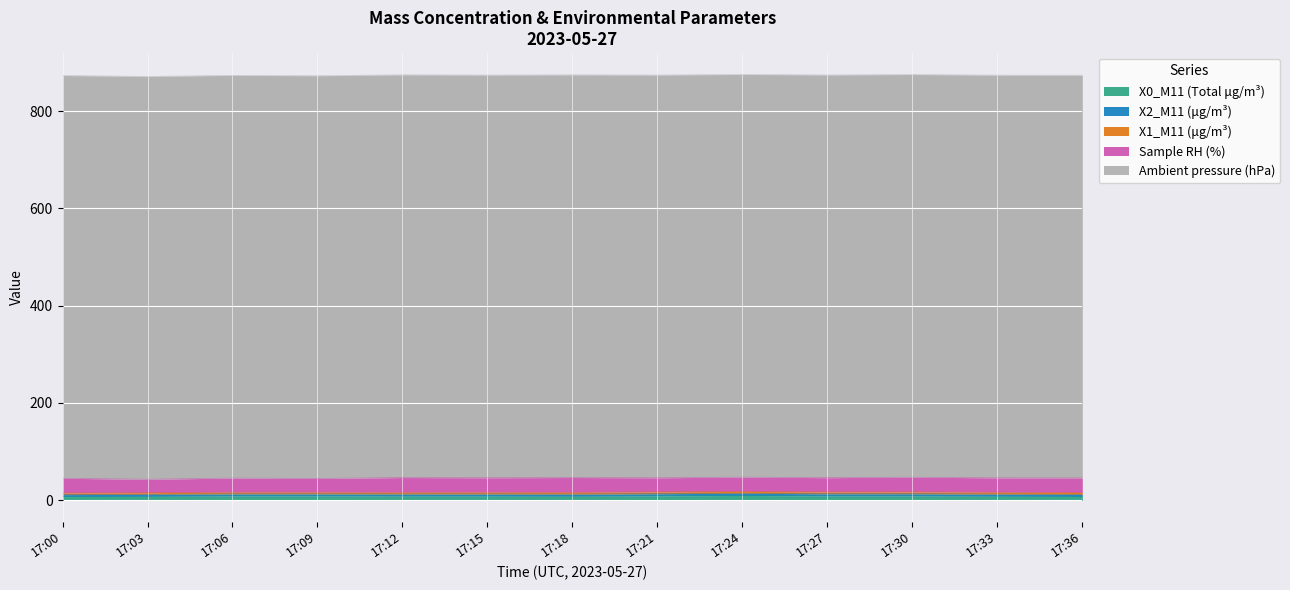

At which category does X0_M11 (Total μg/m³) reach its first local valley?

17:18